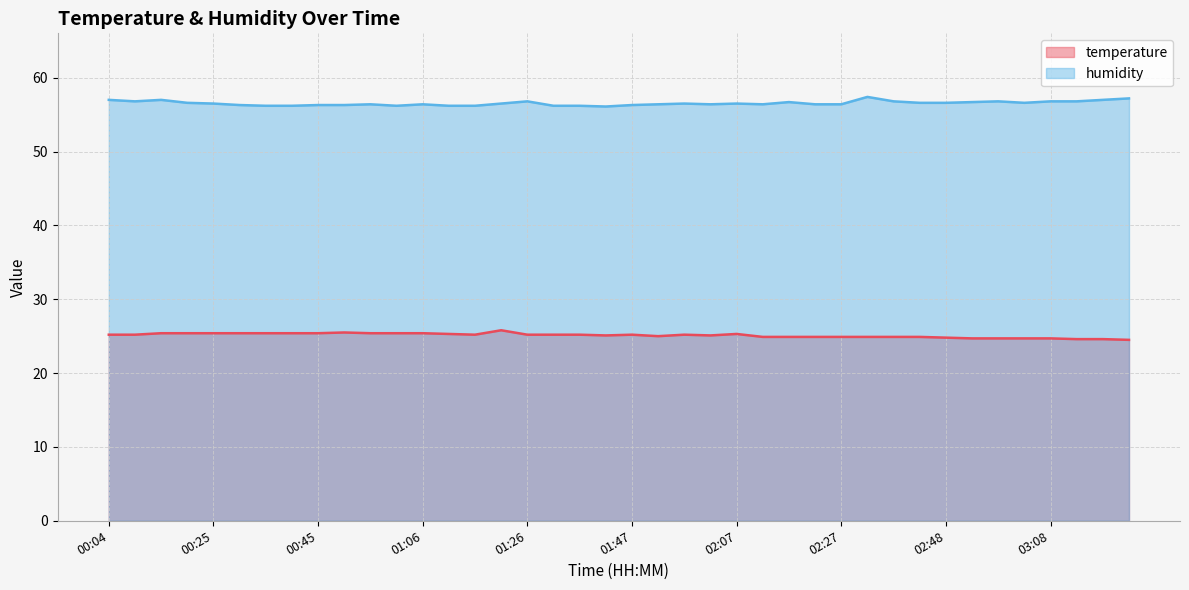

True or false: humidity and temperature intersect in this chart.

False